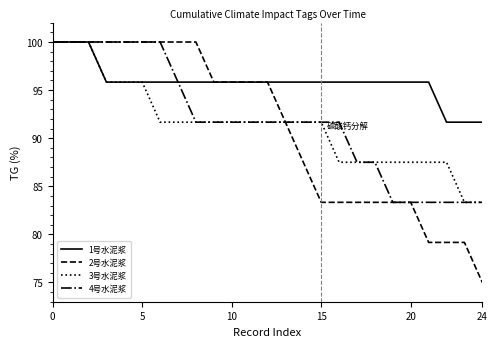

What is the maximum value for 1号水泥浆?

100.0